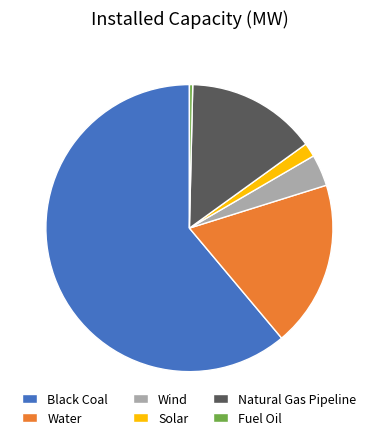

Count the number of slices in the pie.

6